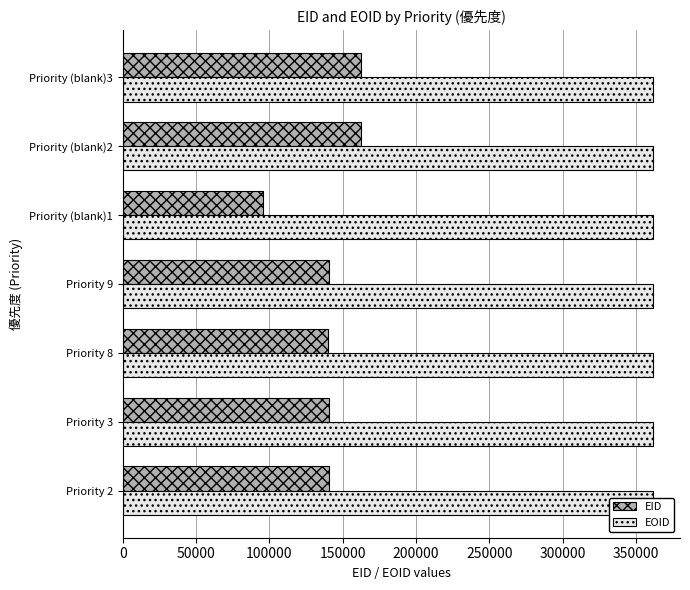

What are all the series names shown in the legend?

EID, EOID